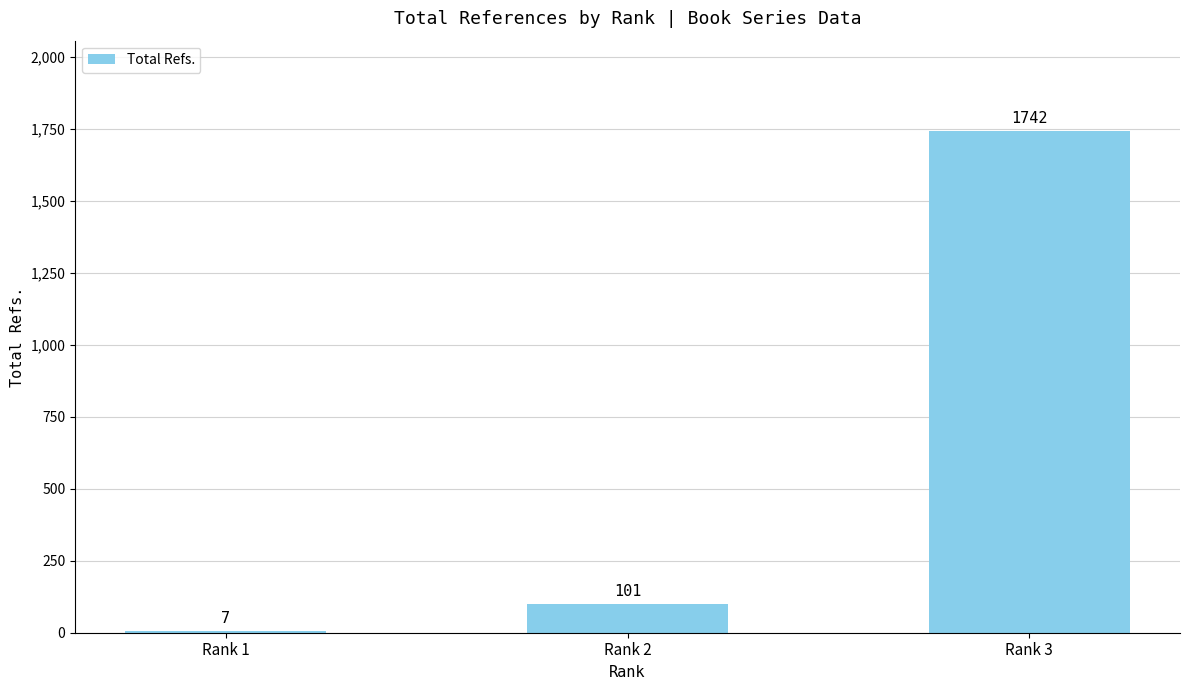

The chart shows a value of 38 at Rank 2. True or false?

False